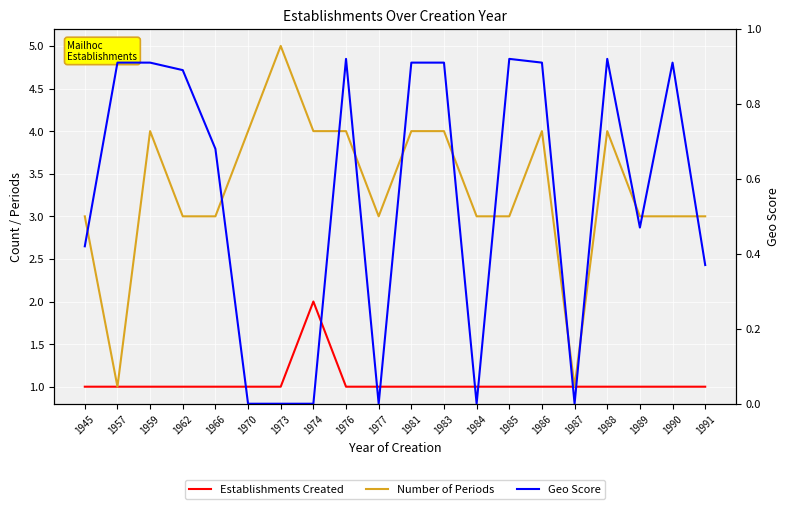

Reading right to left, transcribe all the data shown in this chart.

Establishments Created: 1.0	1.0	1.0	1.0	1.0	1.0	1.0	1.0	1.0	1.0	1.0	1.0	2.0	1.0	1.0	1.0	1.0	1.0	1.0	1.0
Number of Periods: 3.0	3.0	3.0	4.0	1.0	4.0	3.0	3.0	4.0	4.0	3.0	4.0	4.0	5.0	4.0	3.0	3.0	4.0	1.0	3.0
Geo Score: 0.4	0.9	0.5	0.9	0.0	0.9	0.9	0.0	0.9	0.9	0.0	0.9	0.0	0.0	0.0	0.7	0.9	0.9	0.9	0.4